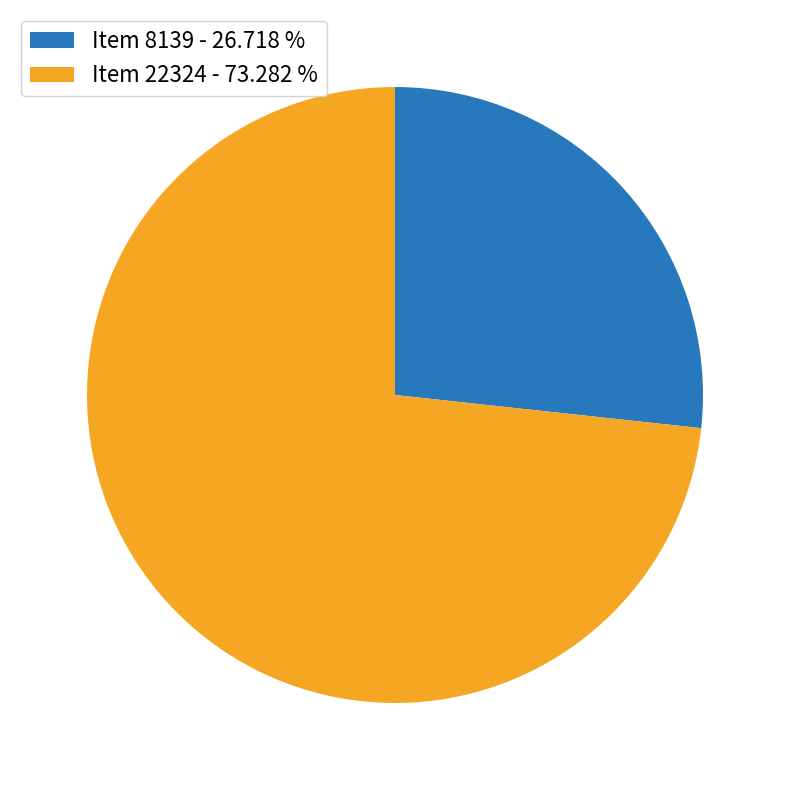

True or false: Item 22324 accounts for 73% of the total.

True